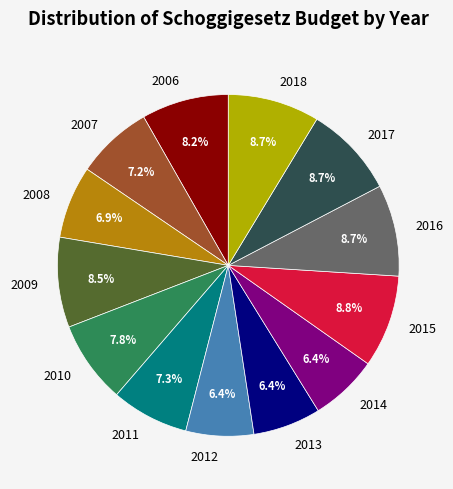

True or false: 2006 accounts for 1% of the total.

False